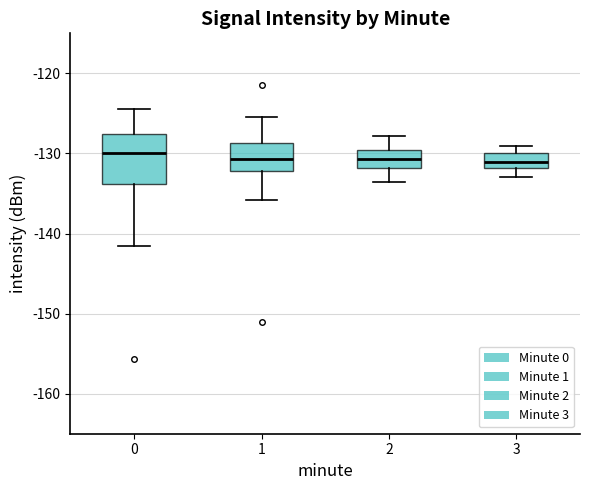

Reading left to right, read every box against the y-axis: the position of its median line, the range the box covers, and the ends of its whiskers. The values are not printed on the chart, so give them approximately, as read against the axis.

0: median -130, box -134 to -128, whiskers -141 to -124
1: median -131, box -132 to -129, whiskers -136 to -125
2: median -131, box -132 to -130, whiskers -134 to -128
3: median -131, box -132 to -130, whiskers -133 to -129